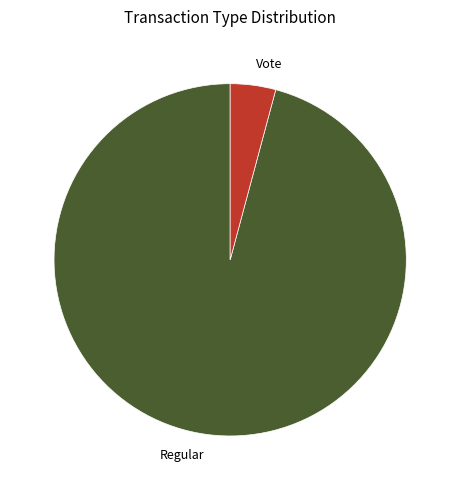

True or false: Regular accounts for 96% of the total.

True